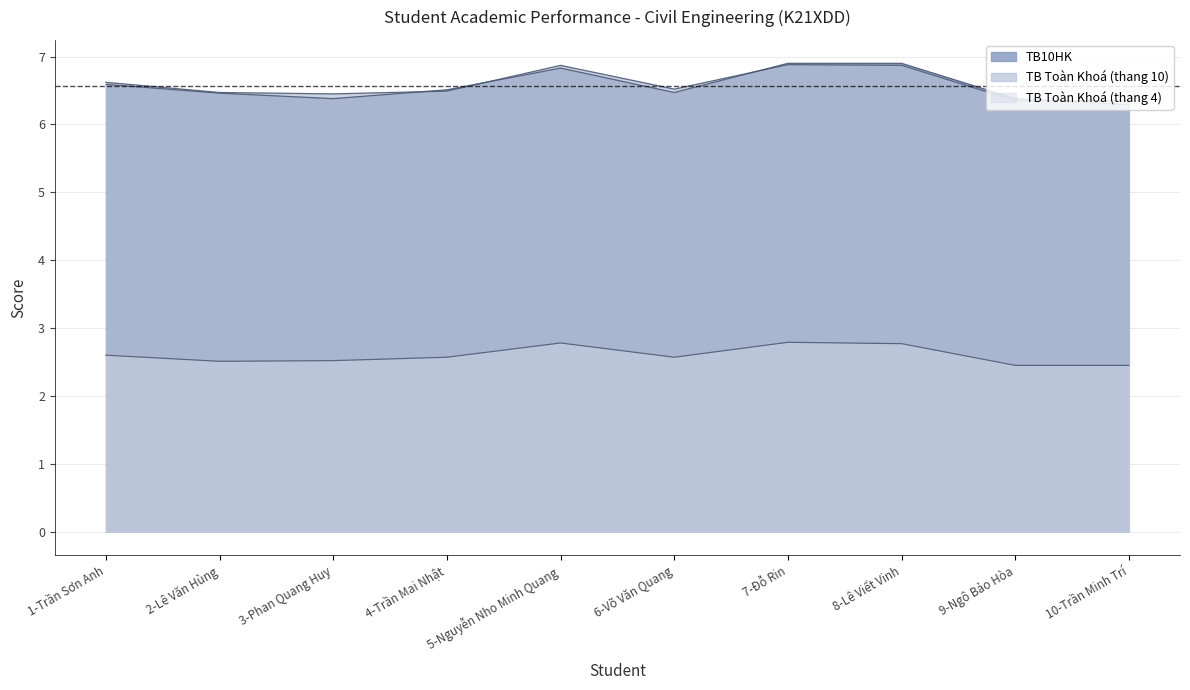

The value of TB10HK at 3-Phan Quang Huy is 1.5. True or false?

False